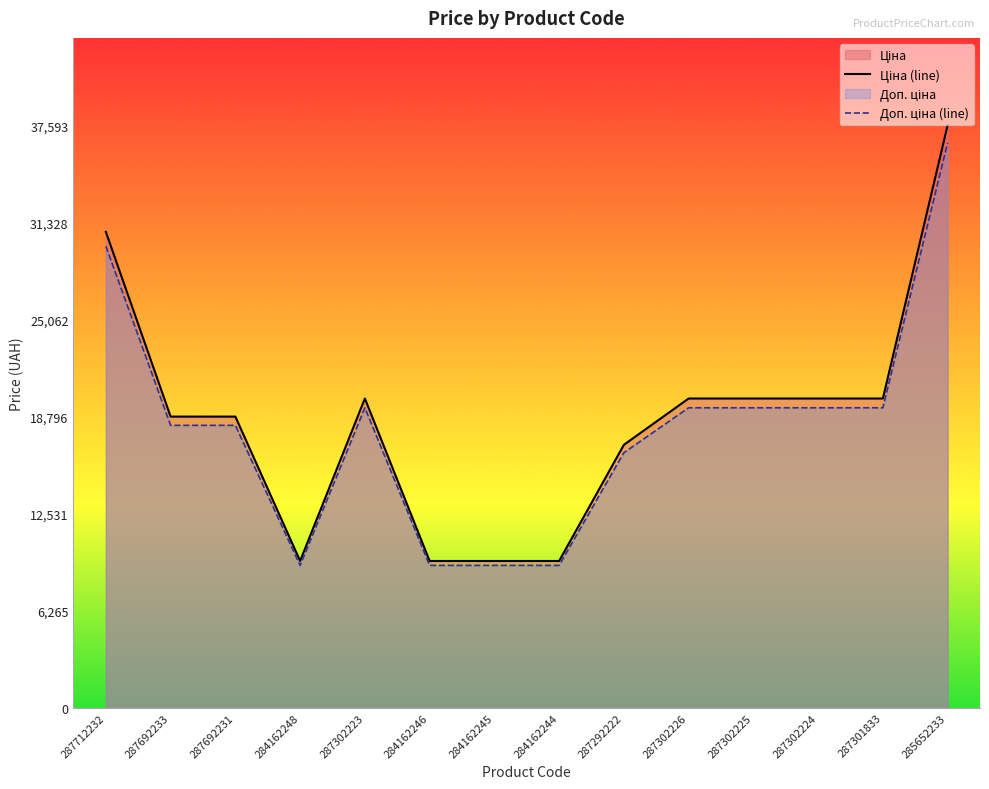

Is it true that Ціна (line) equals 19964.2 at 287302223?

True